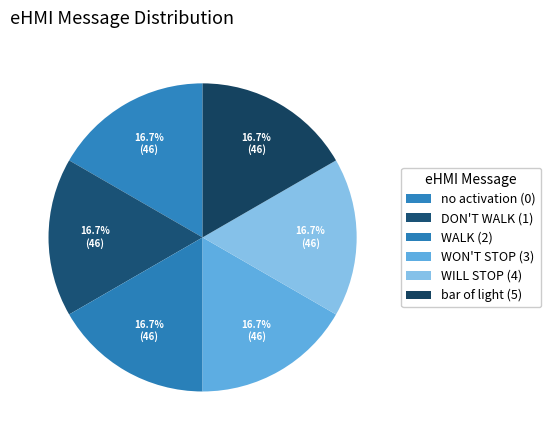

To the nearest percent, what is the combined percentage of DON'T WALK (1) and no activation (0)?

33%